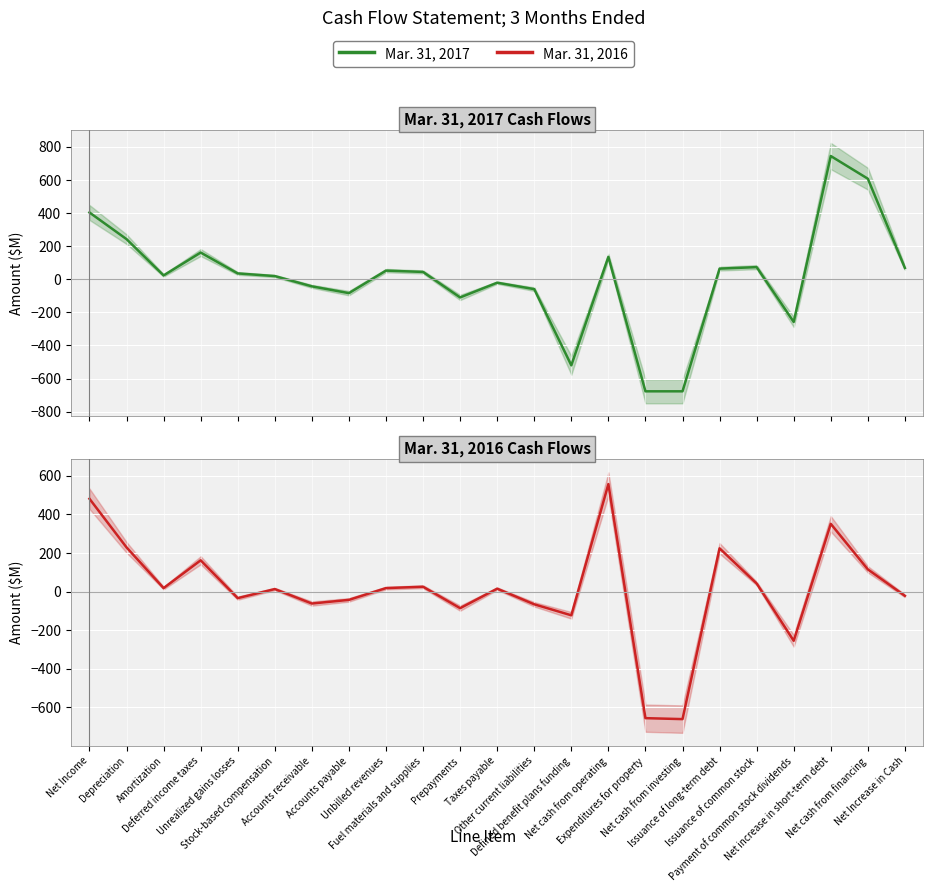

How many values in the Mar. 31, 2017 series are below 35?

11